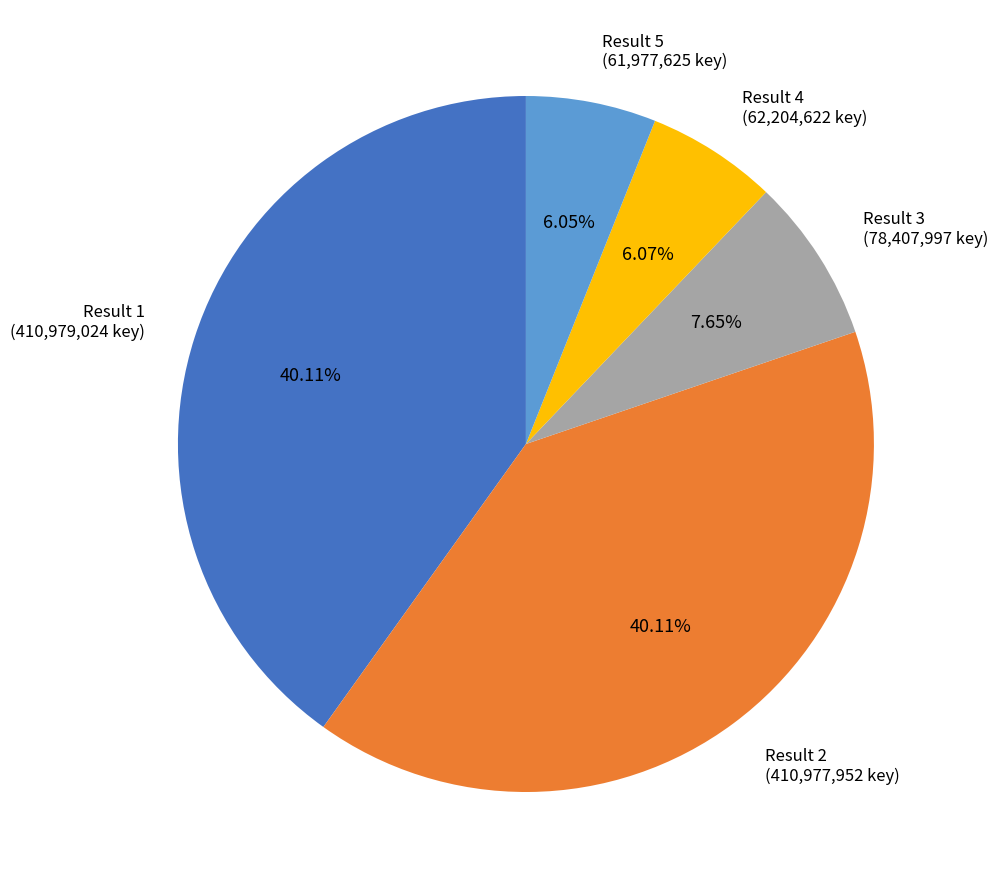

Does Result 1 (410,979,024 key) represent more than half of the total?

No